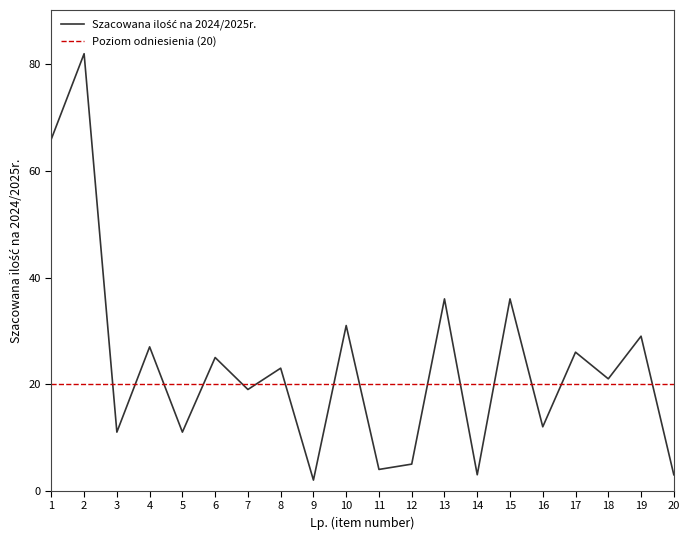

Where is the data nearest to the value 42?

13